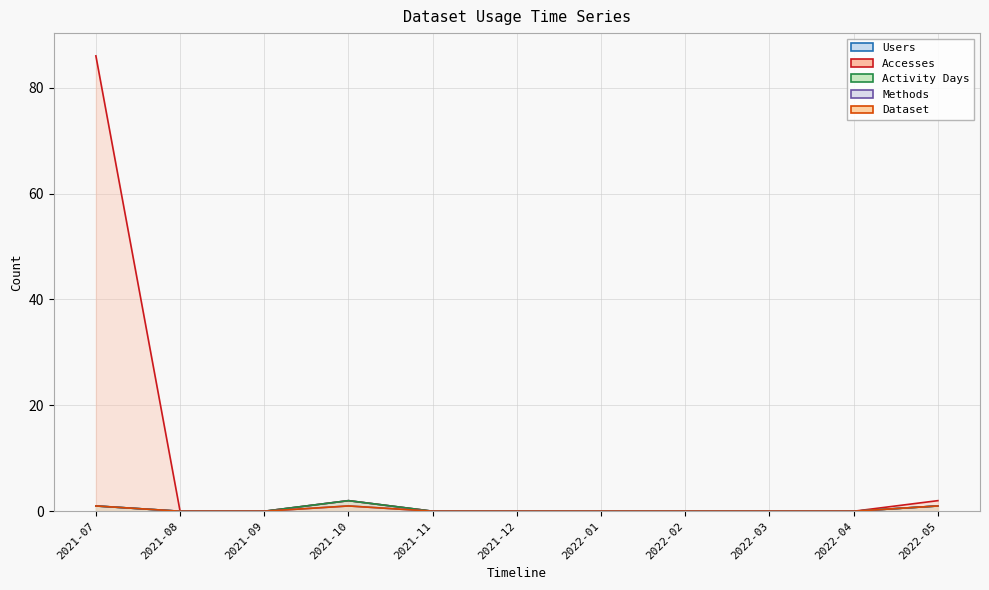

What position from the right is 2021-12?

6